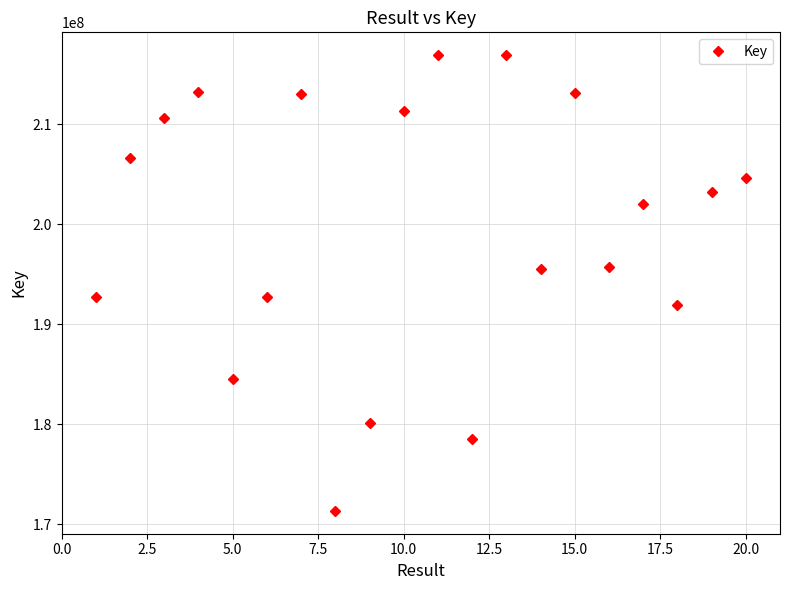

What is the sum of all values?

3995142003